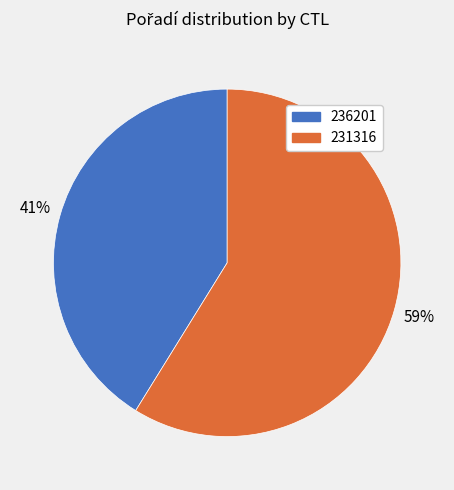

Rank the categories by value from lowest to highest.

236201, 231316